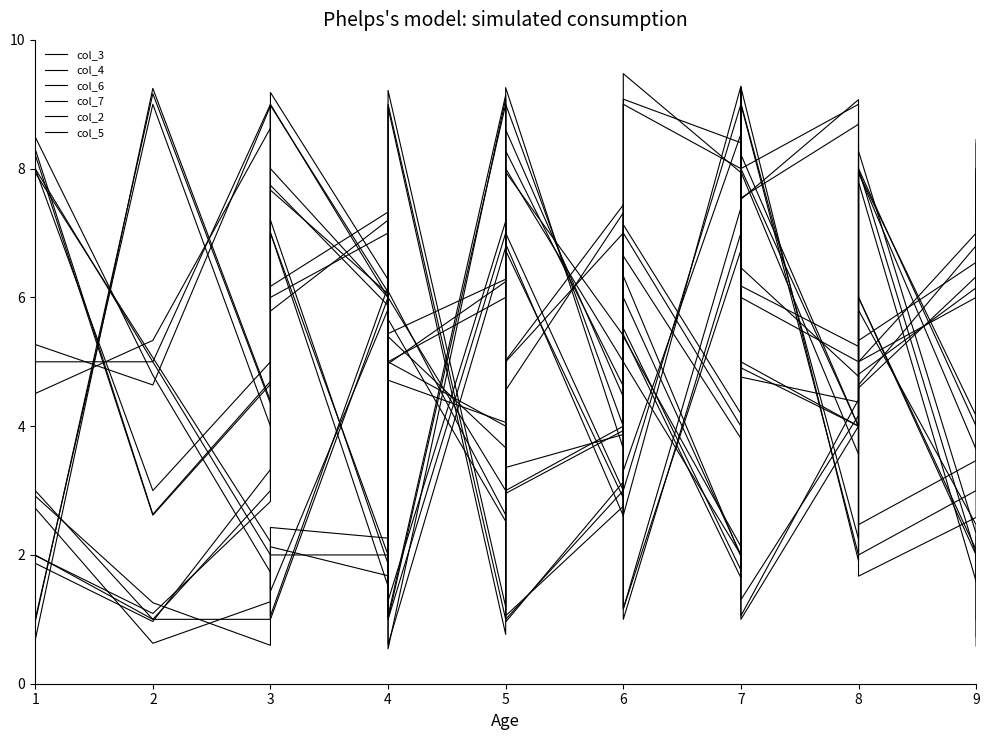

Where is the first local maximum for col_2?

2